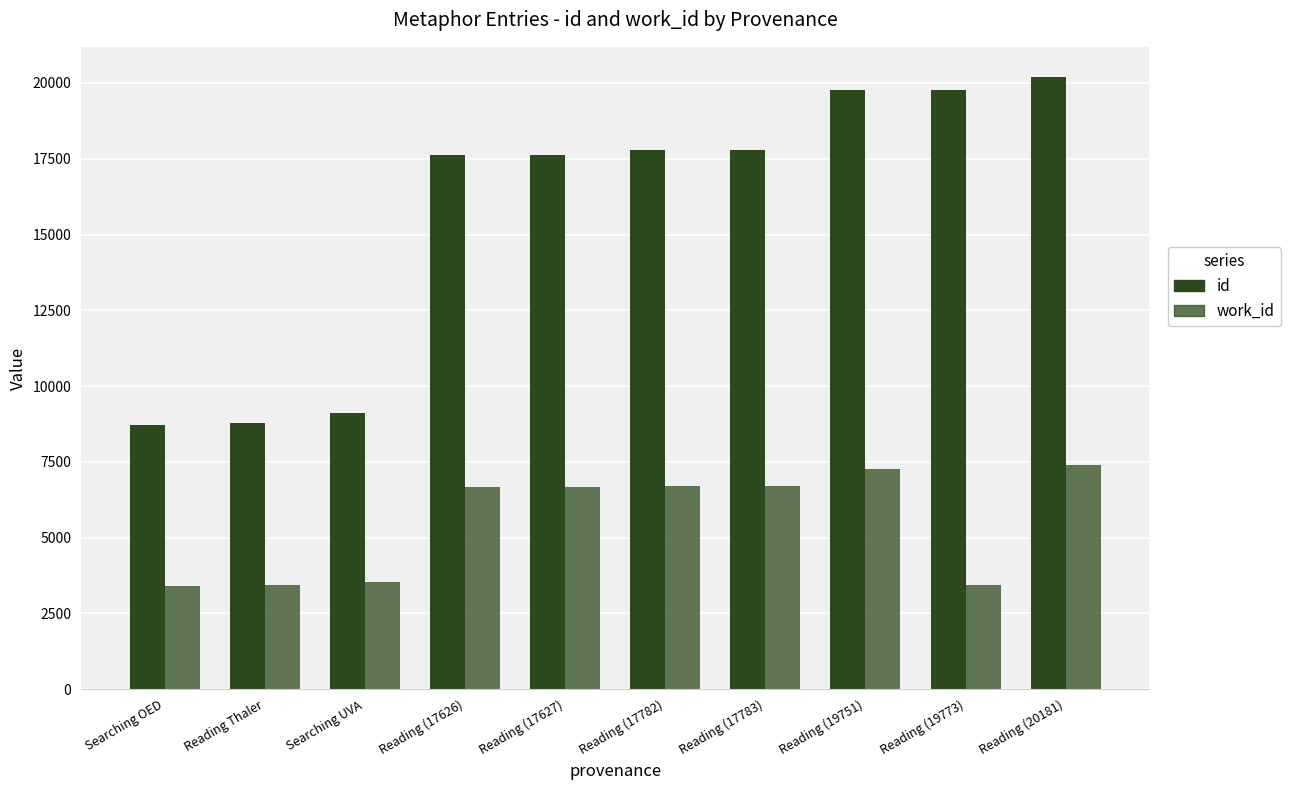

Which series has the largest total across all categories?

id